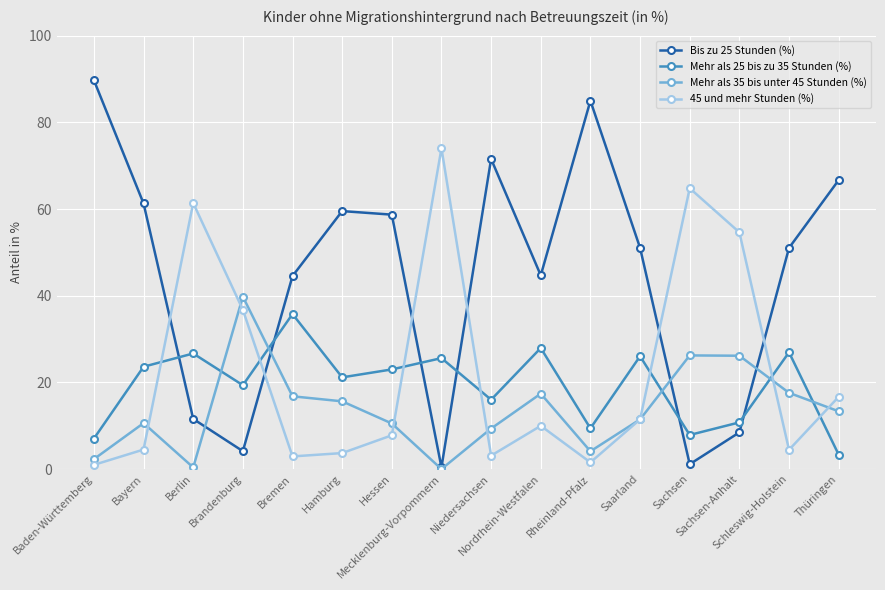

What is the difference between the maximum and minimum values in the Mehr als 25 bis zu 35 Stunden (%) series?

32.4